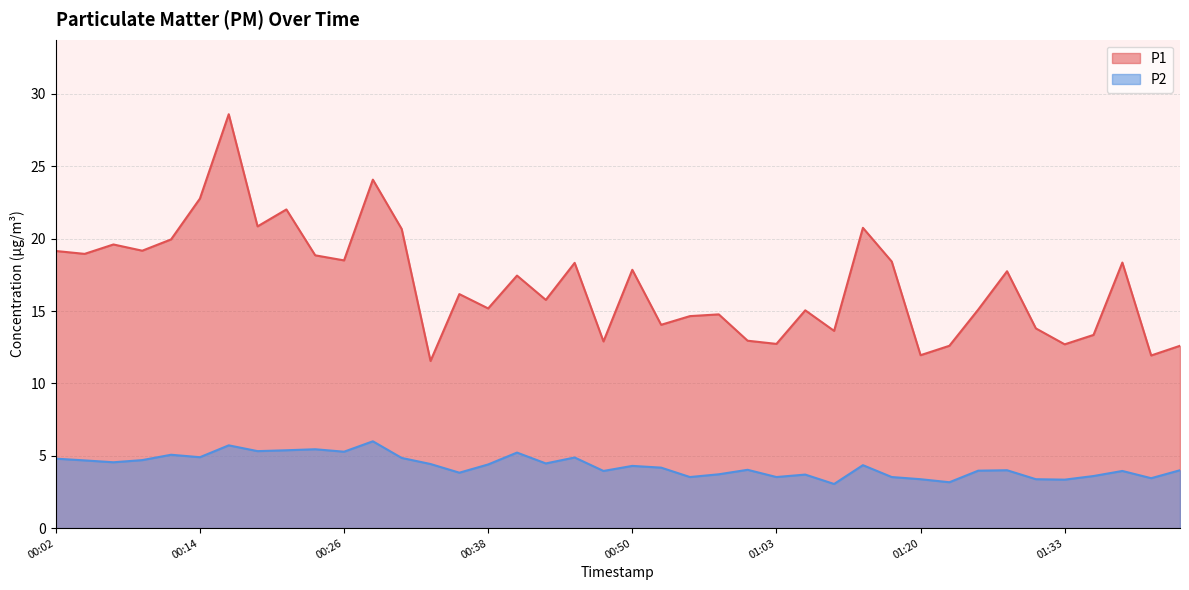

List the series in order of their overall mean, lowest first.

P2, P1